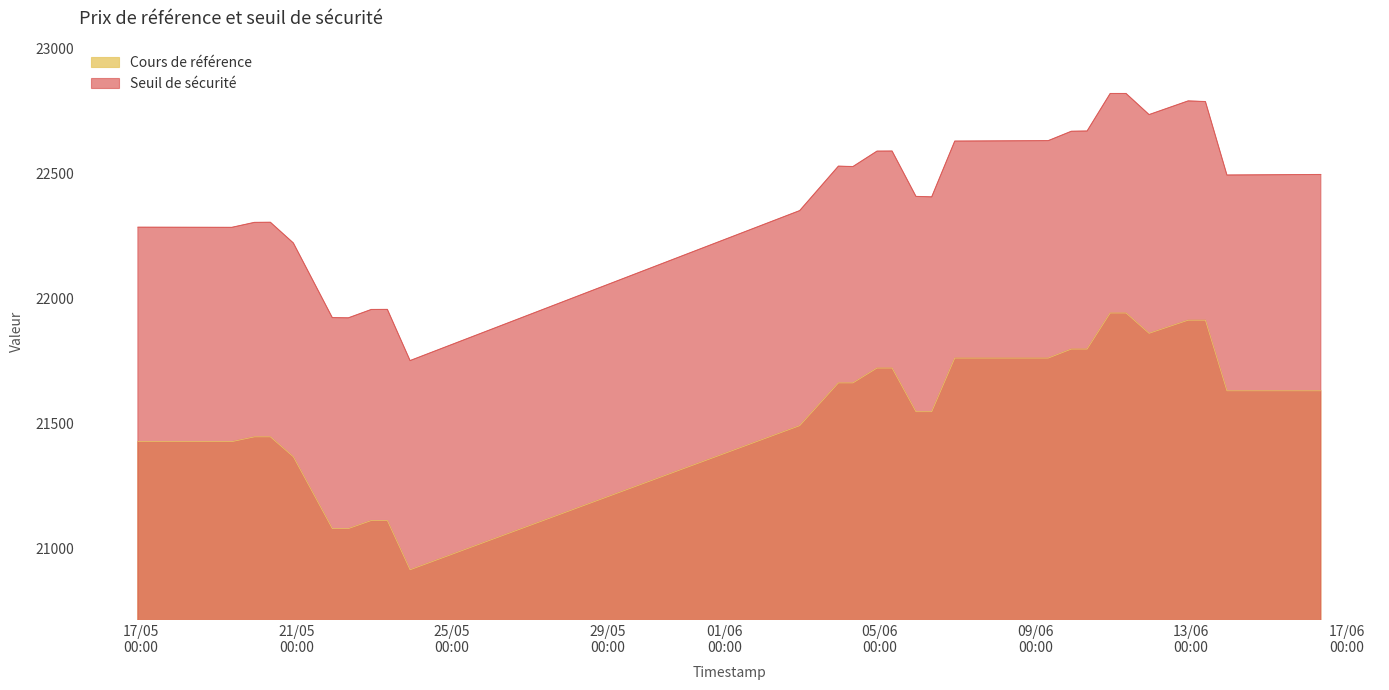

What is the approximate value of Cours de référence at 2025-05-22 22:13:54?

21112.5